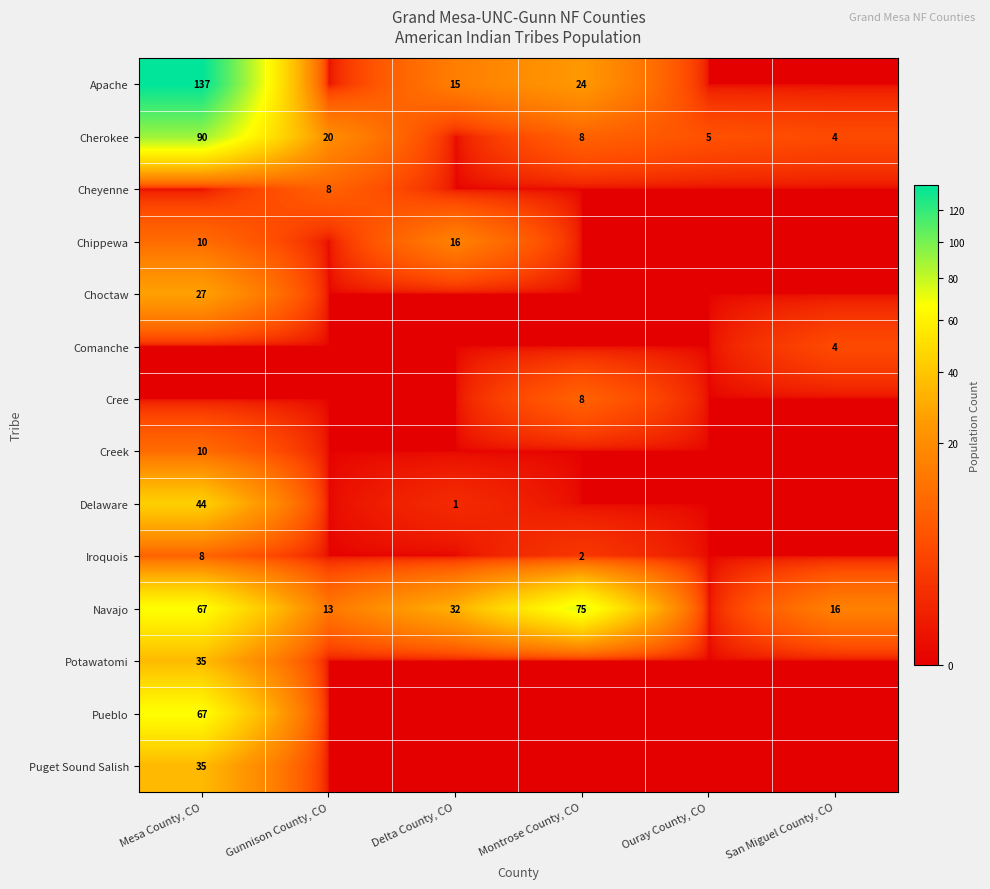

What is the maximum value shown in the chart?

137